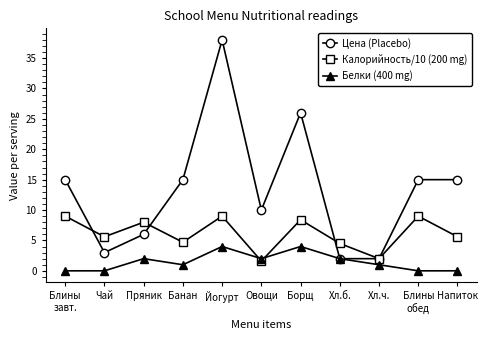

True or false: Белки (400 mg) and Калорийность/10 (200 mg) intersect in this chart.

True